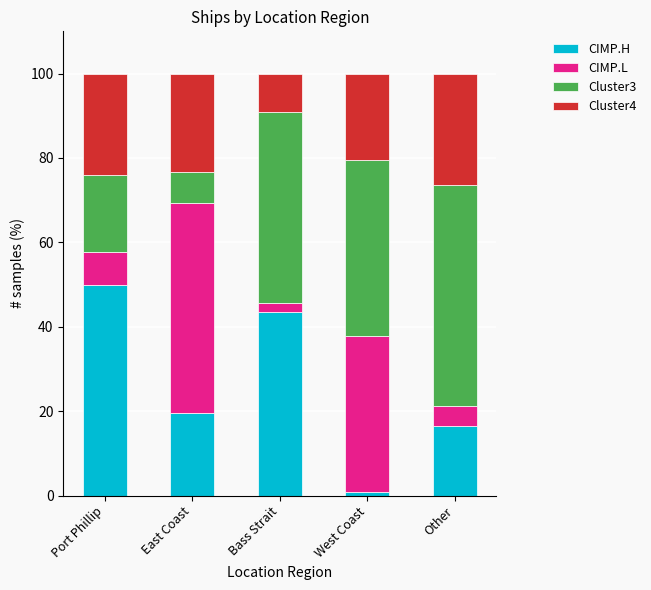

Is it true that CIMP.H equals 19.7 at East Coast?

True